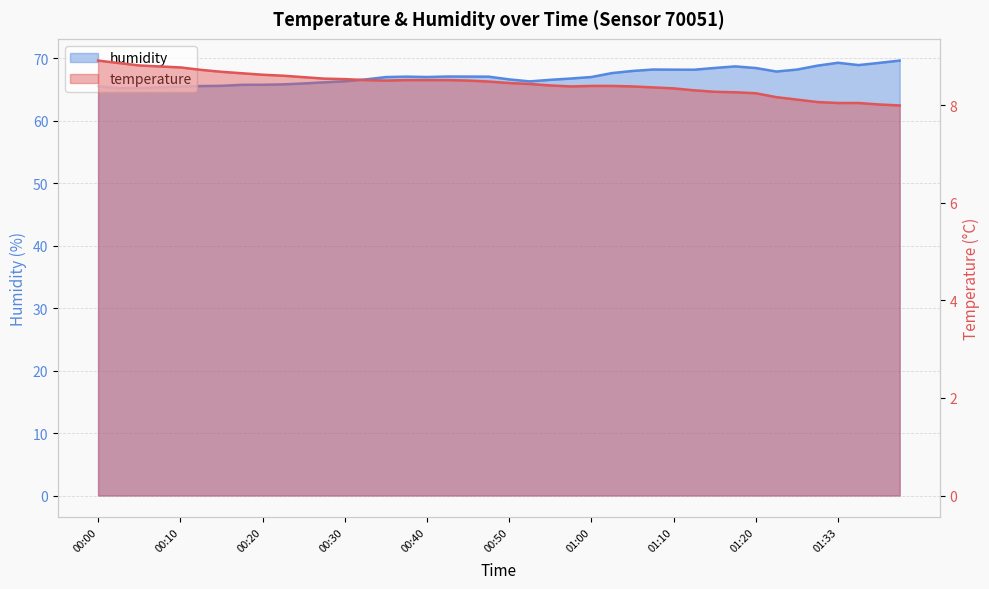

True or false: temperature and humidity cross at least once.

False